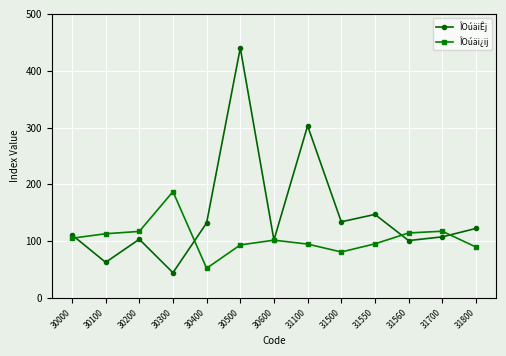

At which category is the sum across all series the highest?

30500